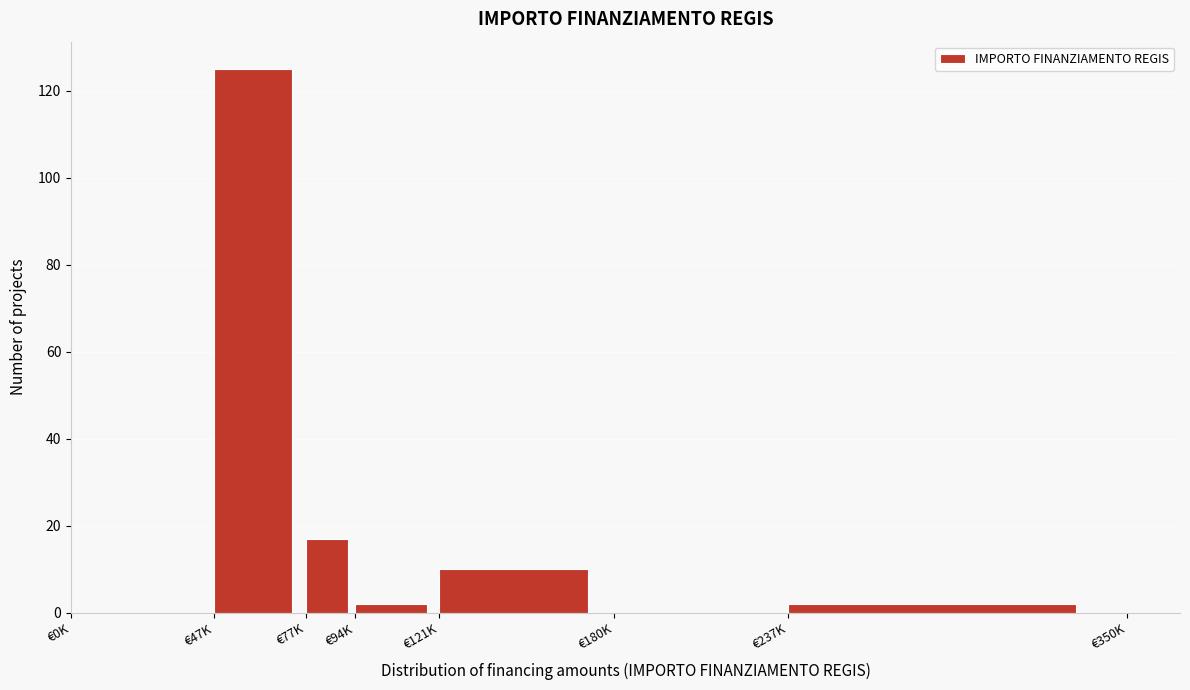

Reading left to right, extract all data points from this chart.

€0K=0	€47K=125	€77K=17	€94K=2	€121K=10	€180K=0	€237K=2